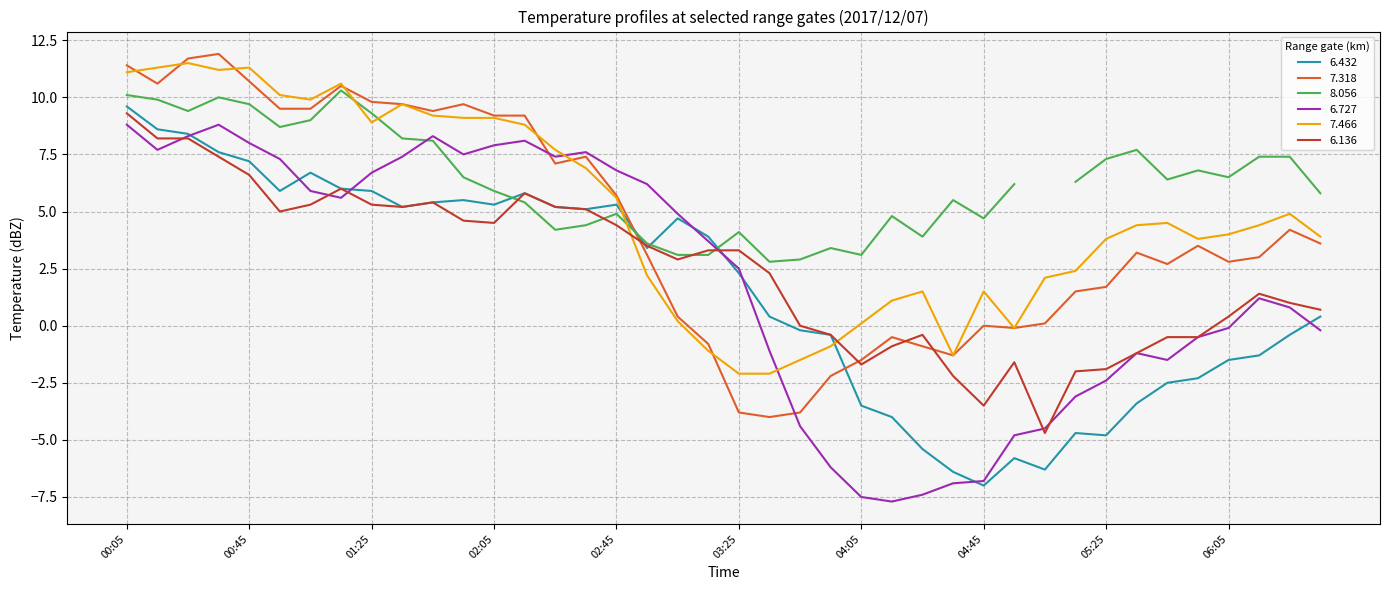

The value of 6.432 at 00:45 is 7.2. True or false?

True